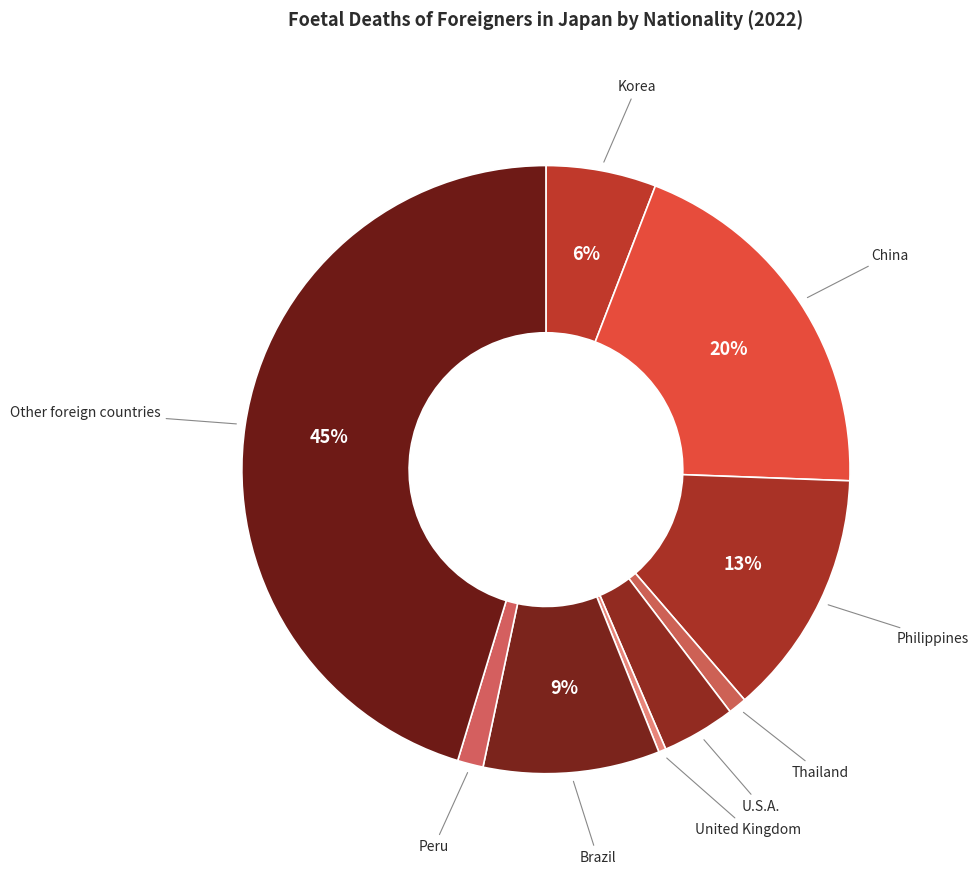

To the nearest percent, what portion does China represent?

20%